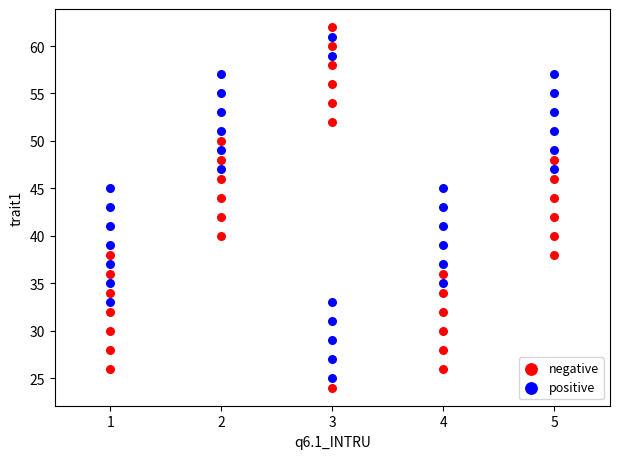

What is the X range (max minus min) for the scatter plot?

4